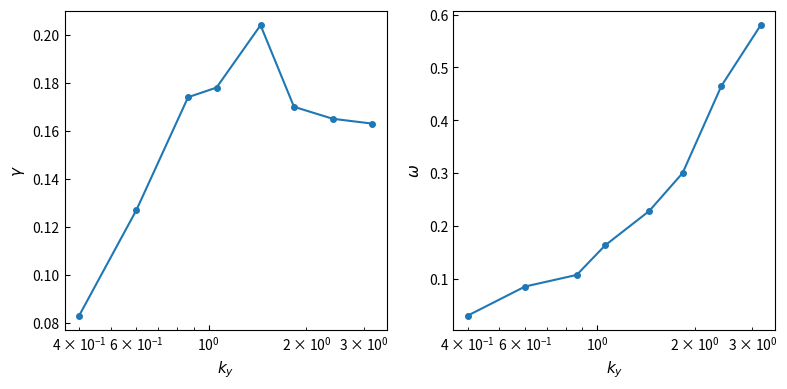

What is the difference between the second highest and second lowest values in the col_7 series?

0.4